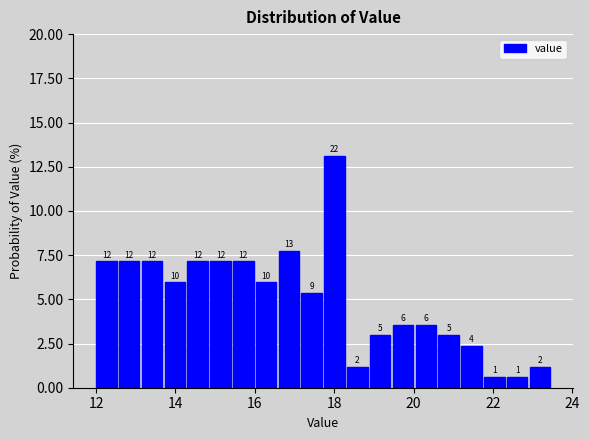

Around what value on the x-axis is the tallest bar? Give the approximate position of its centre, as read against the axis.

18.0